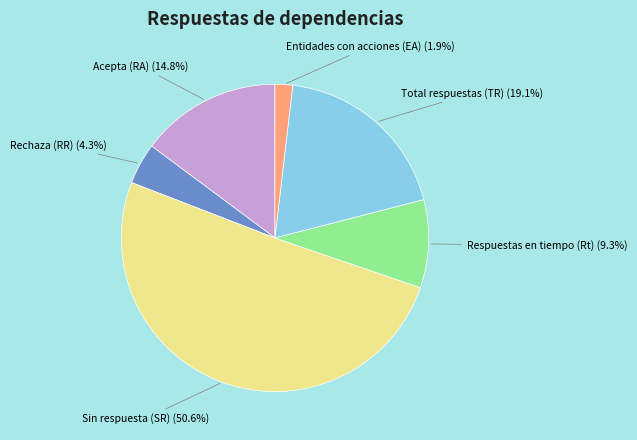

What is the largest slice in the pie chart?

Sin respuesta (SR)